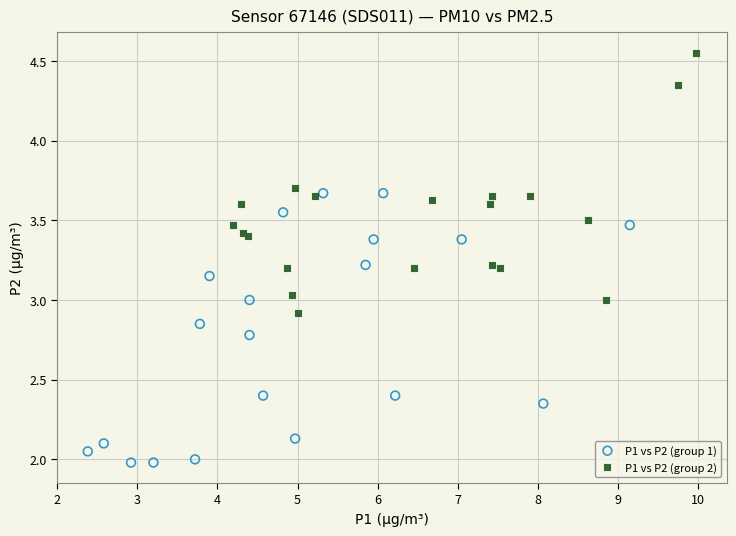

Which series contains the highest Y value?

P1 vs P2 (group 2)